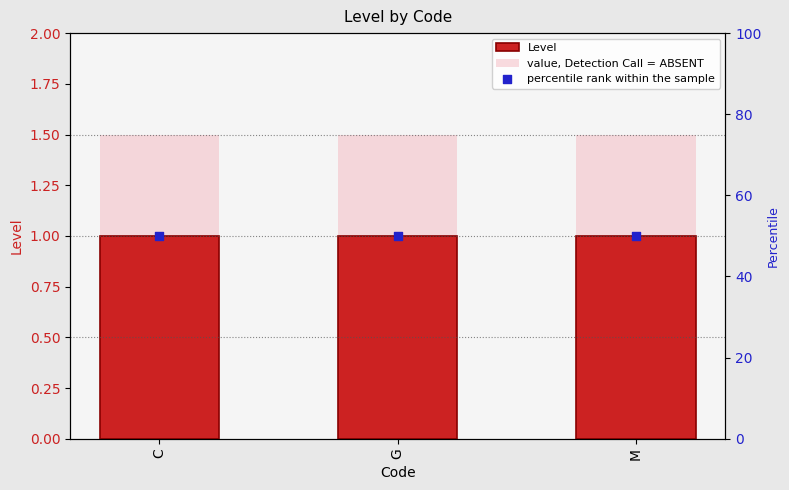

What is the total value across all series at G?

51